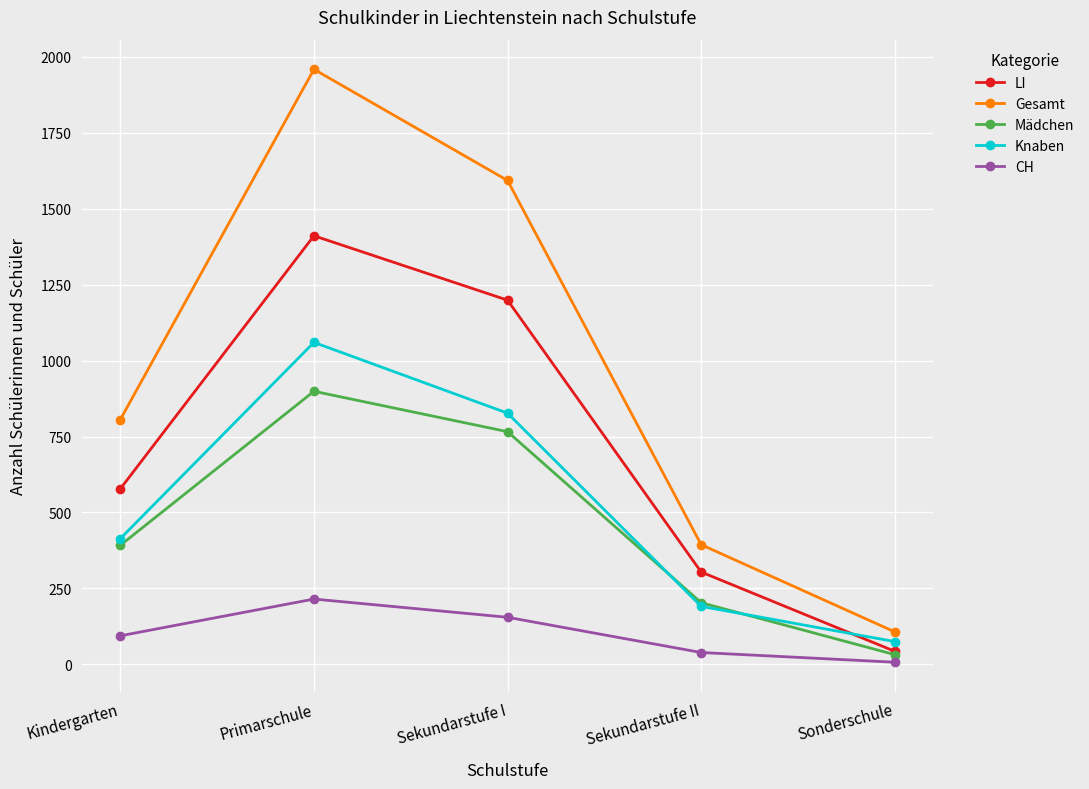

Which series has the largest total across all categories?

Gesamt